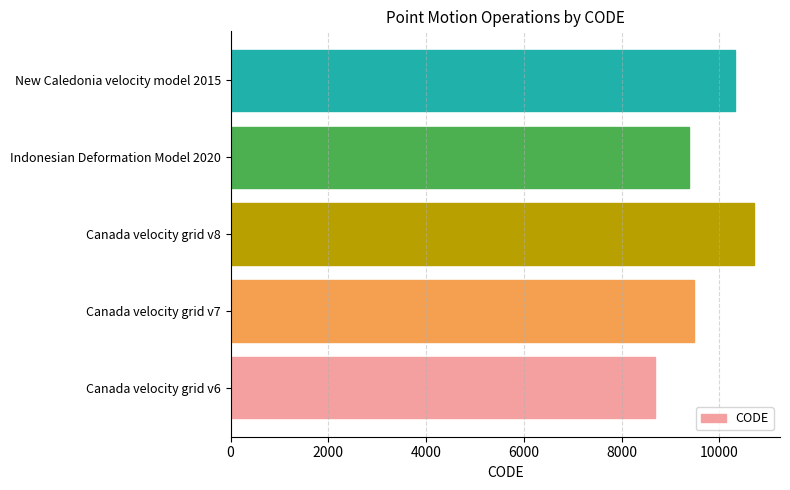

Is it true that the value at New Caledonia velocity model 2015 is 17887?

False